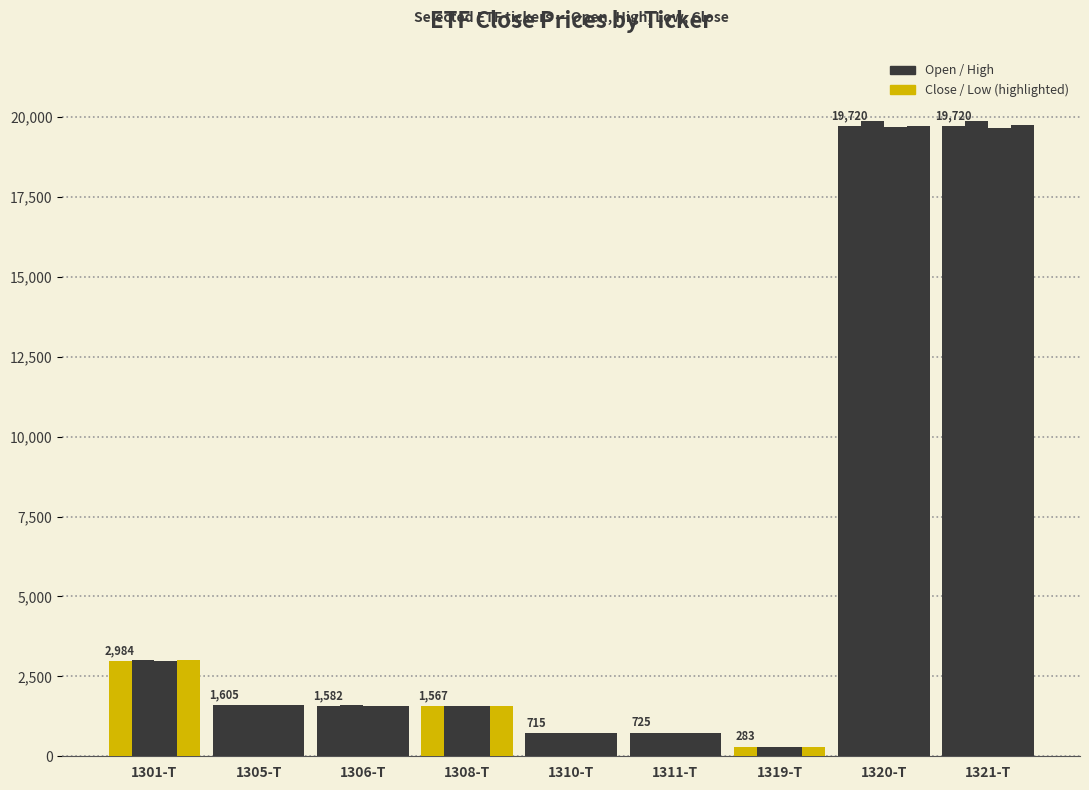

How many data points does each series have?

9